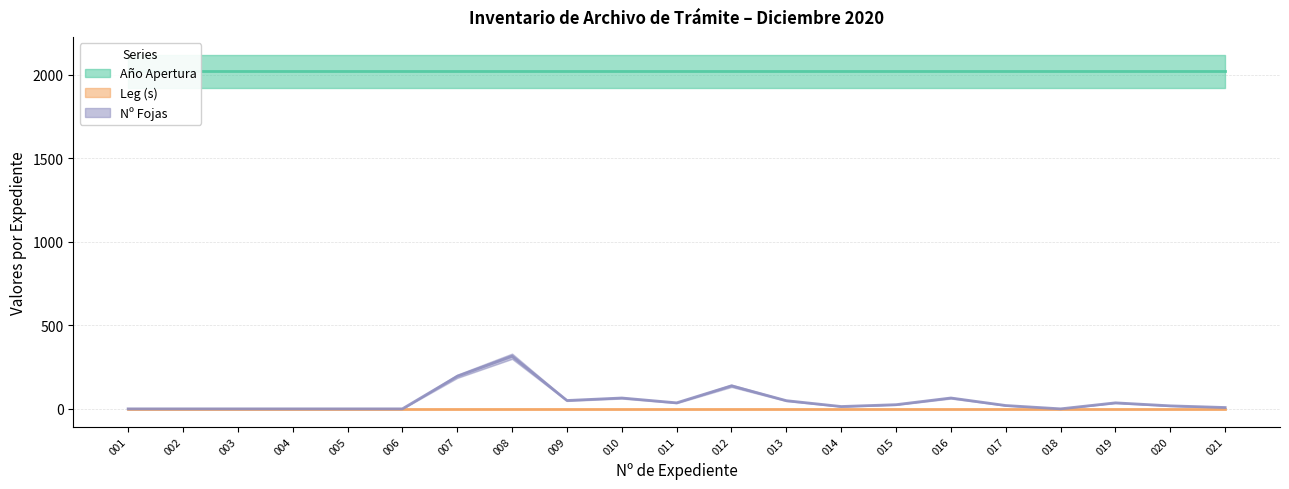

Is this an area chart (filled region under the line)?

No